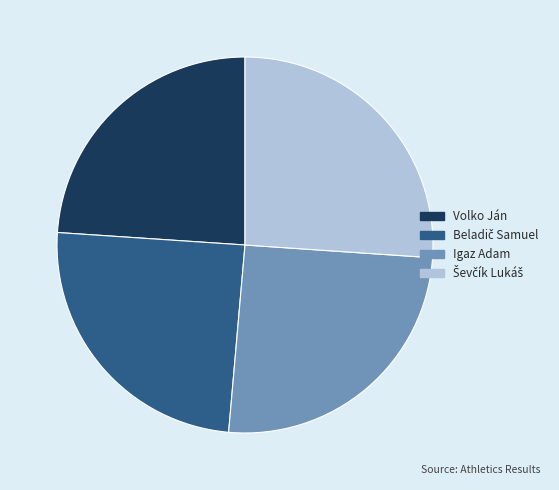

Which slice is the smallest?

Volko Ján